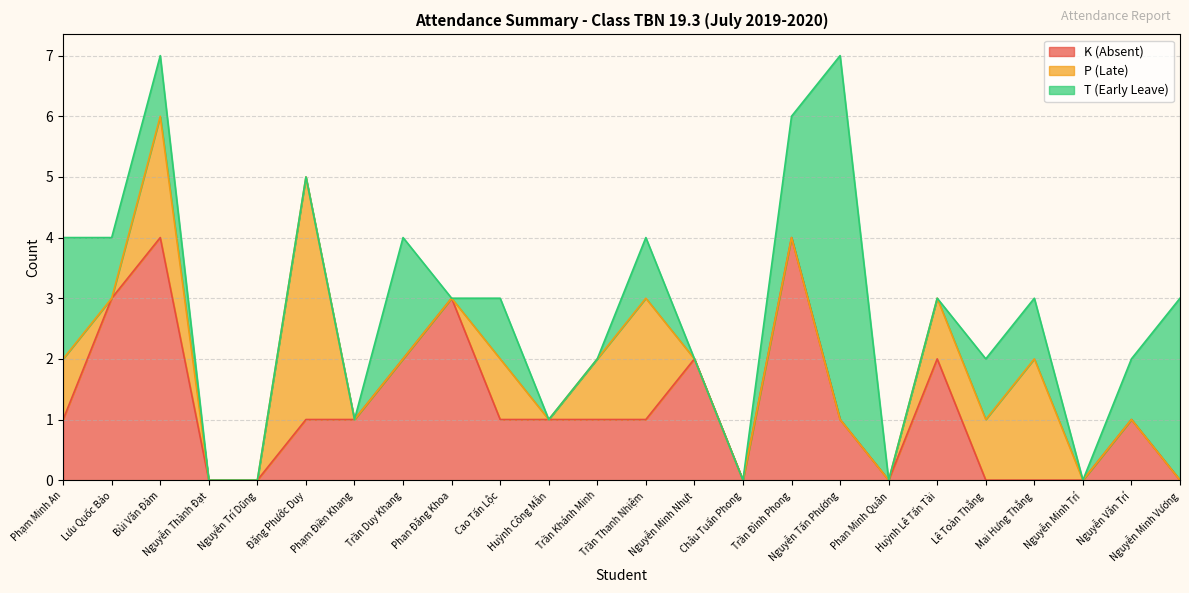

What is the difference between the second highest and minimum values in the T (Early Leave) series?

3